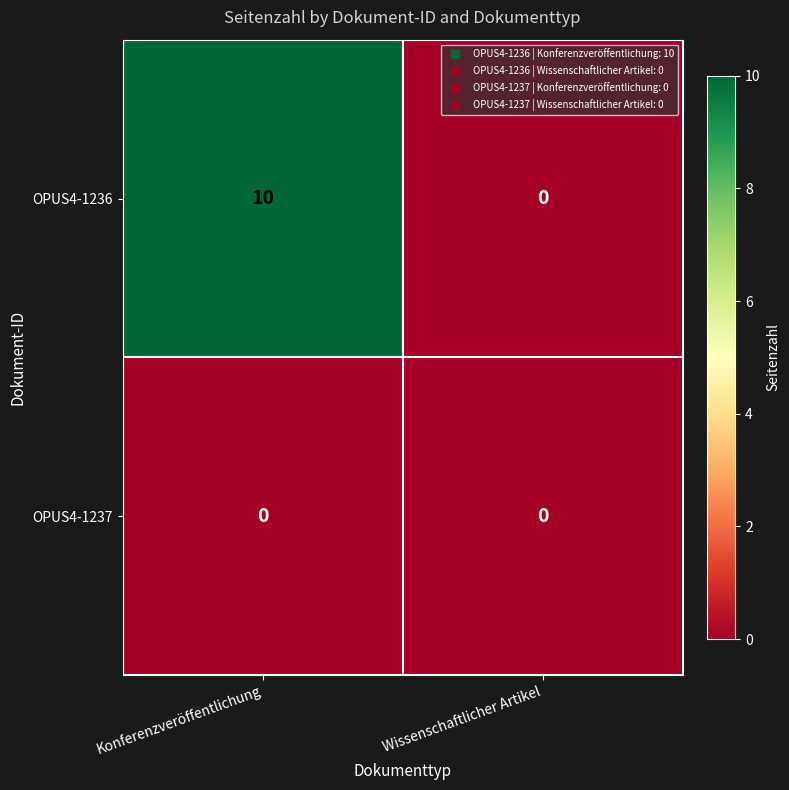

What value does the OPUS4-1236 series have at Konferenzveröffentlichung, to the nearest 5?

10